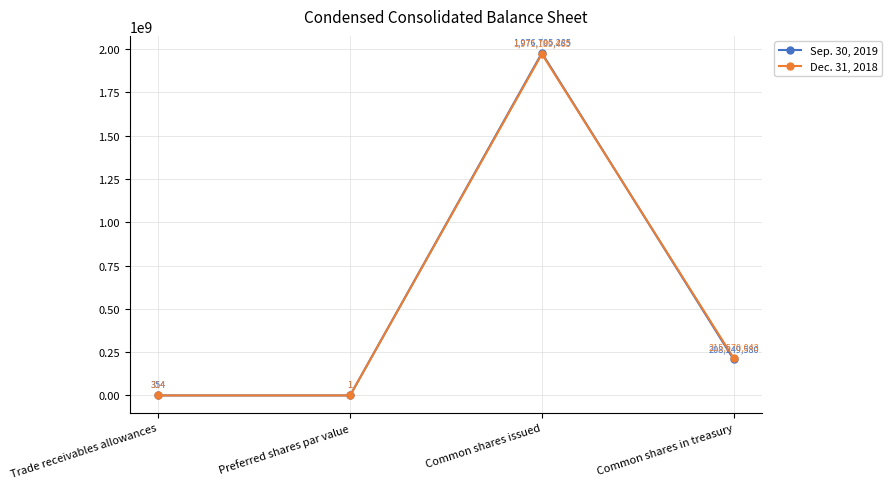

How many interior local peaks does the Dec. 31, 2018 series have?

1